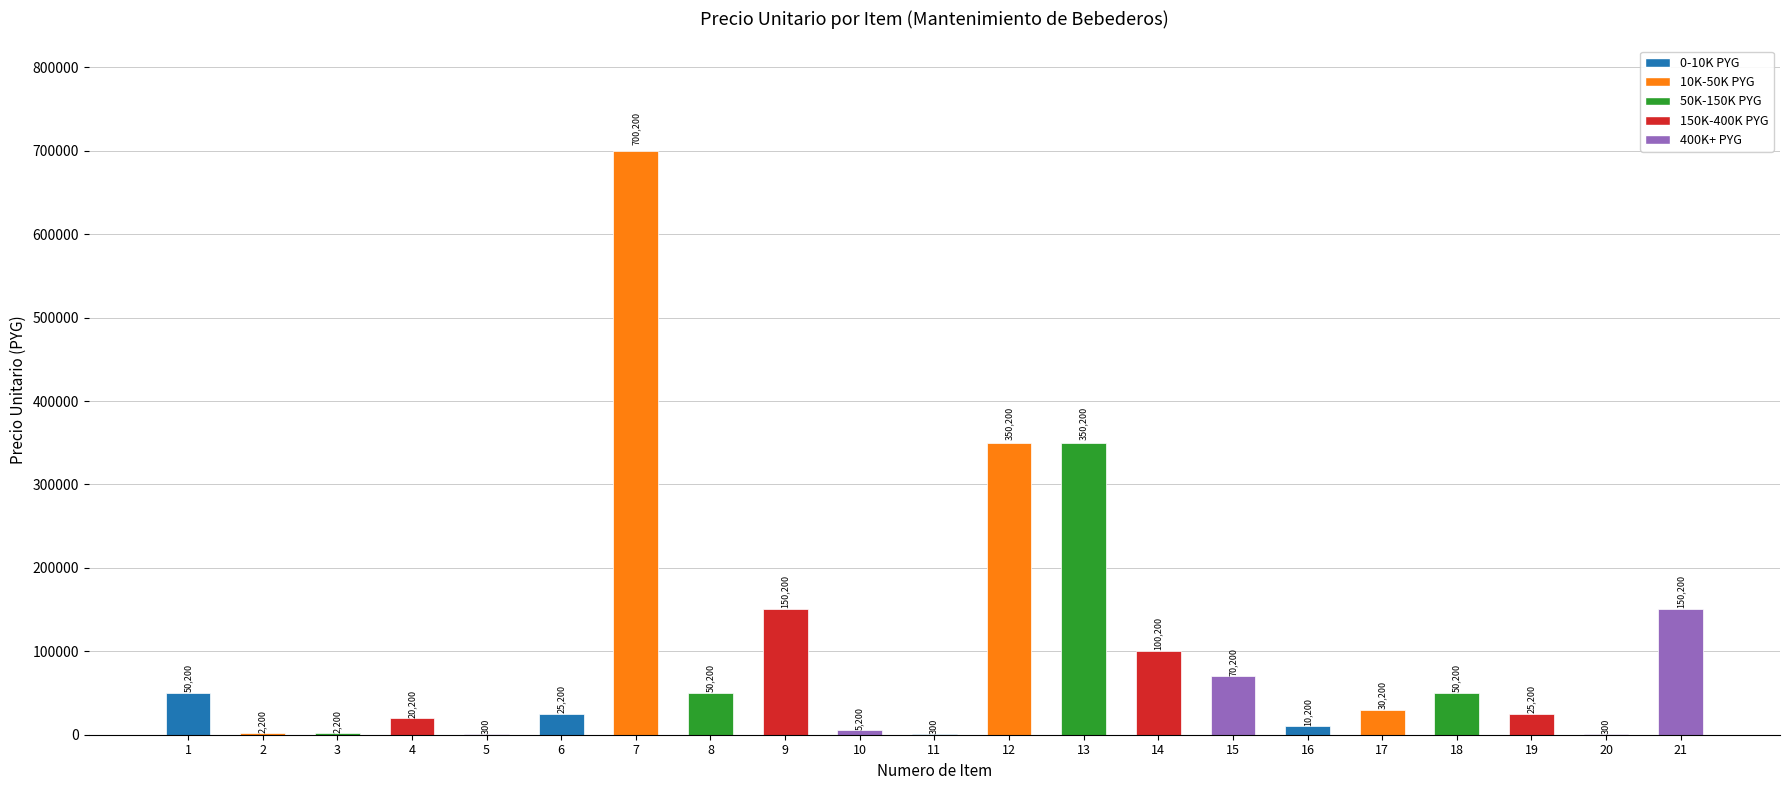

True or false: the data shows 350200 at 13.

True